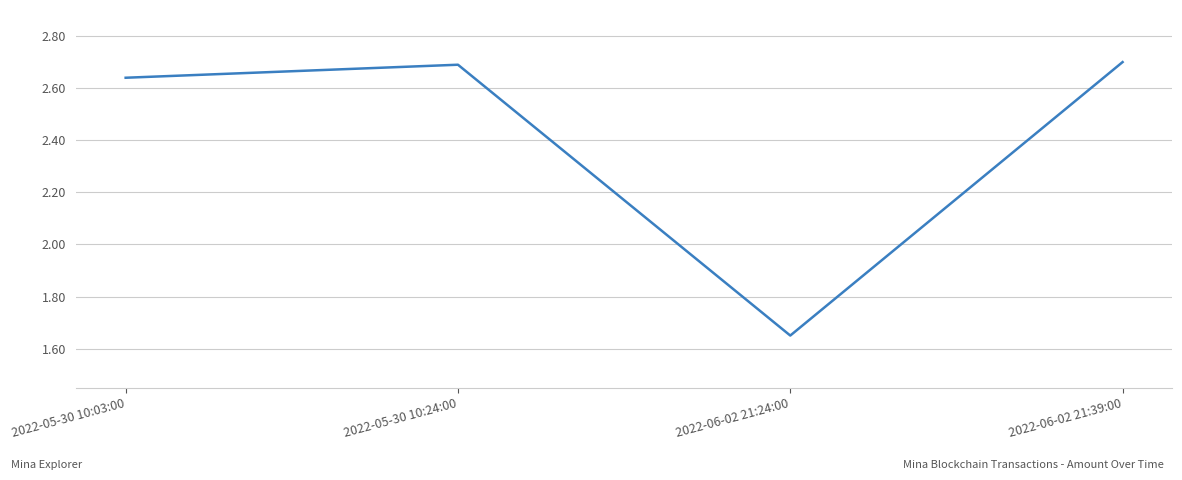

Does the chart have visible grid lines?

Yes